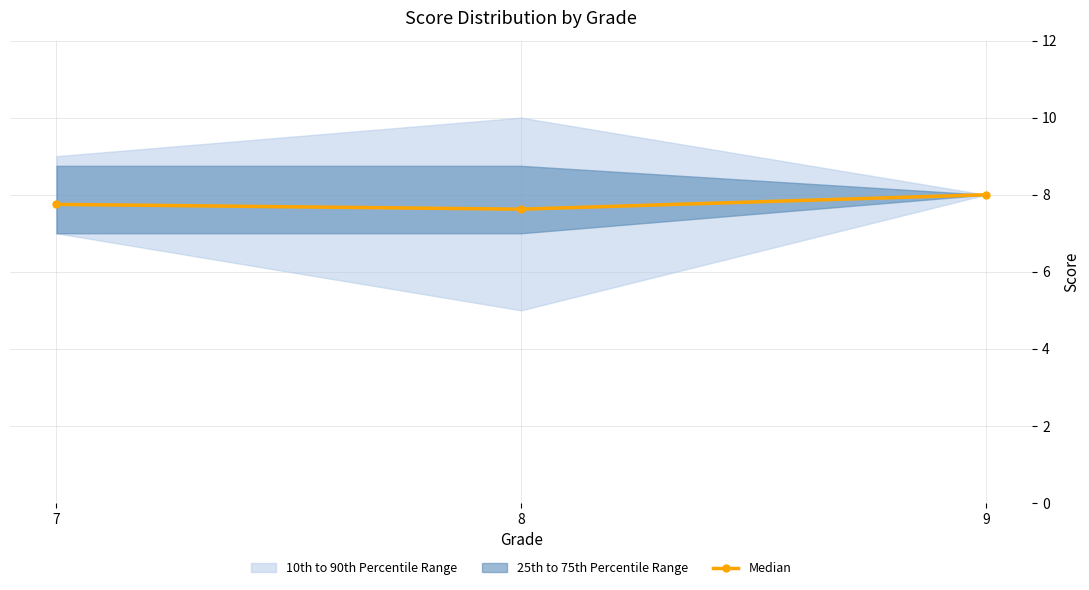

What is the change in value from 7 to 9?

+0.2